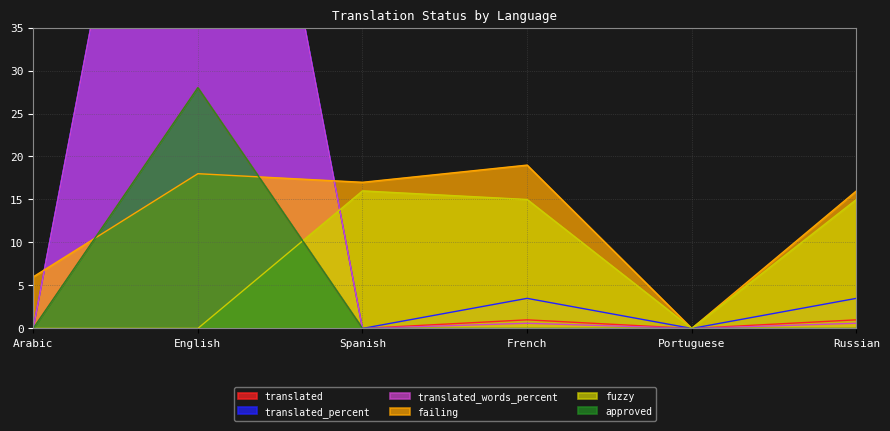

Is the value of failing at Portuguese greater than the value of approved at Portuguese?

No